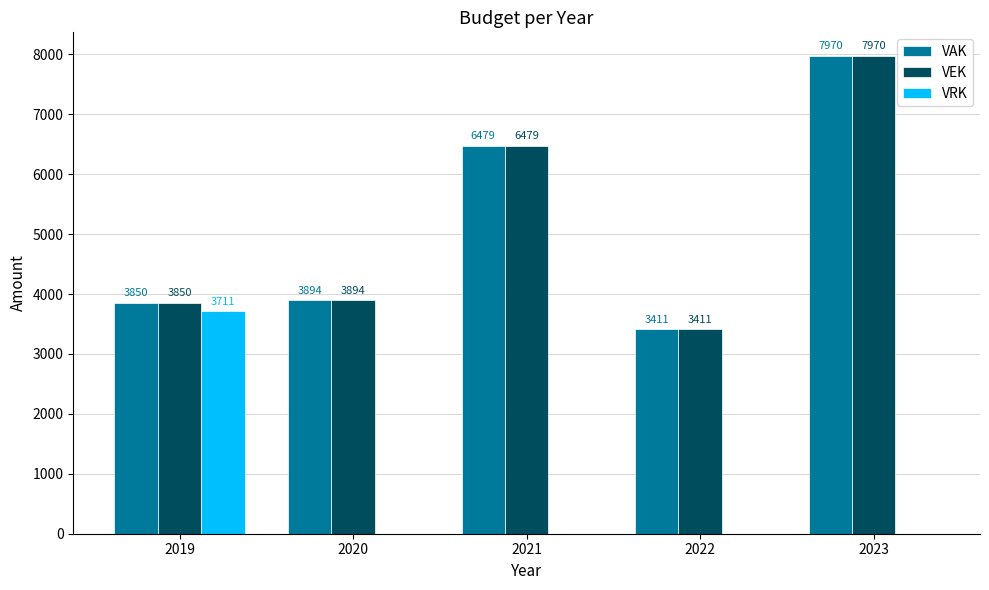

Reading left to right, extract all data points from this chart.

VAK: 3850	3894	6479	3411	7970
VEK: 3850	3894	6479	3411	7970
VRK: 3711	0	0	0	0